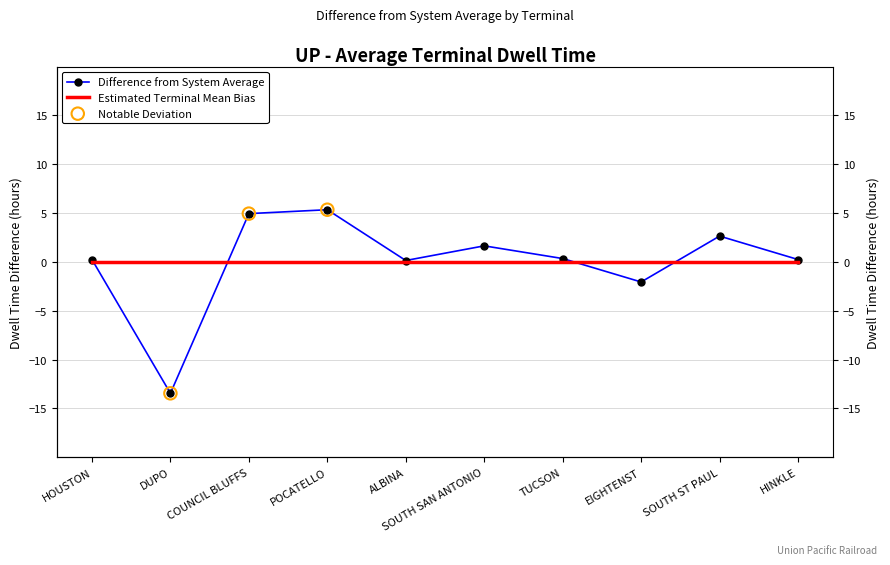

Which has a higher value, DUPO or ALBINA?

ALBINA